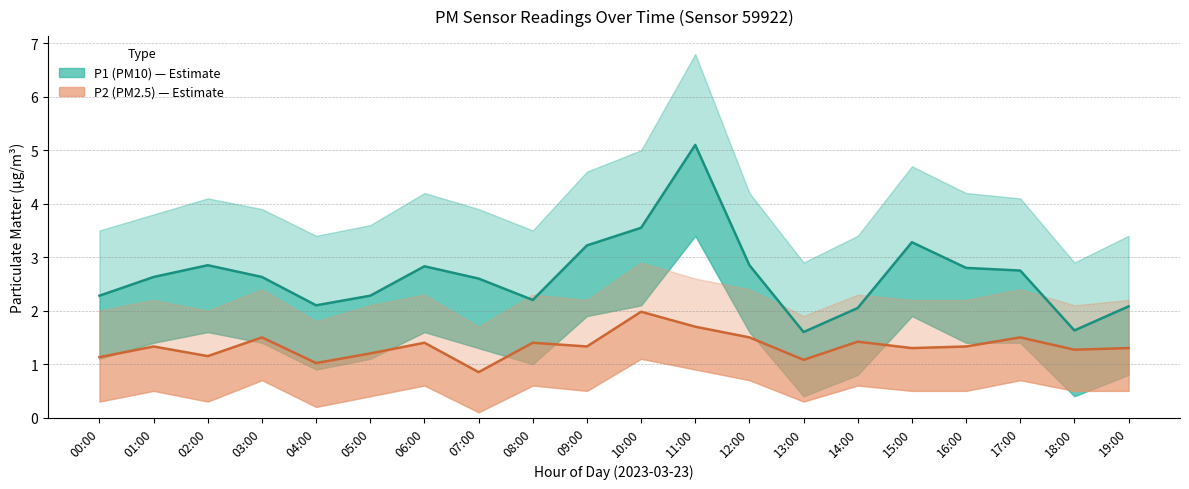

Reading left to right, transcribe all the data shown in this chart.

P1 (PM10): 2.3	2.6	2.9	2.6	2.1	2.3	2.8	2.6	2.2	3.2	3.5	5.1	2.9	1.6	2.0	3.3	2.8	2.8	1.6	2.1
P2 (PM2.5): 1.1	1.3	1.1	1.5	1.0	1.2	1.4	0.8	1.4	1.3	2.0	1.7	1.5	1.1	1.4	1.3	1.3	1.5	1.3	1.3